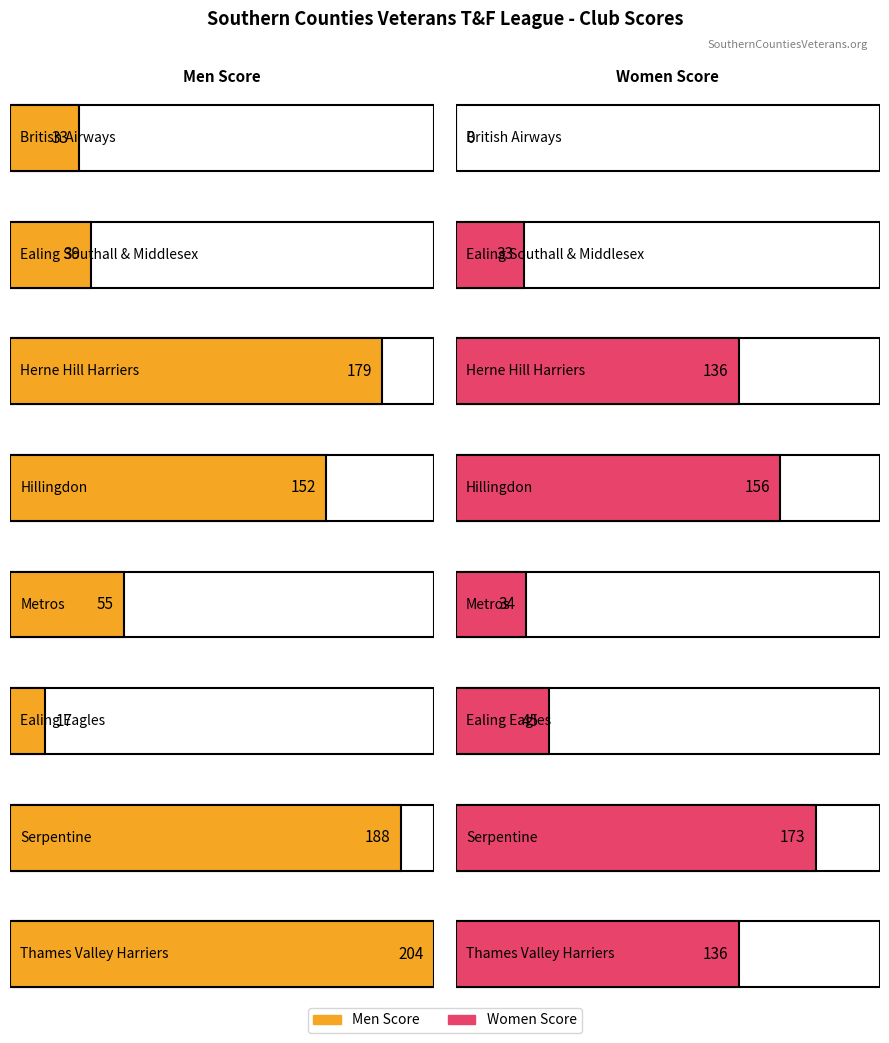

Is it true that Women equals 136 at Herne Hill Harriers?

True